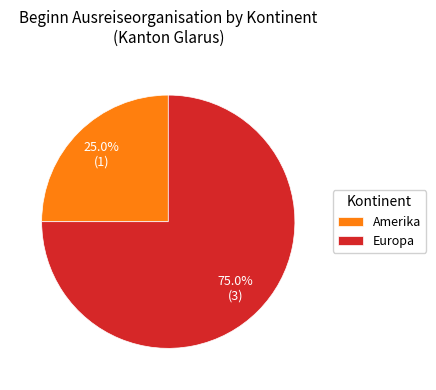

What is the majority slice?

Europa